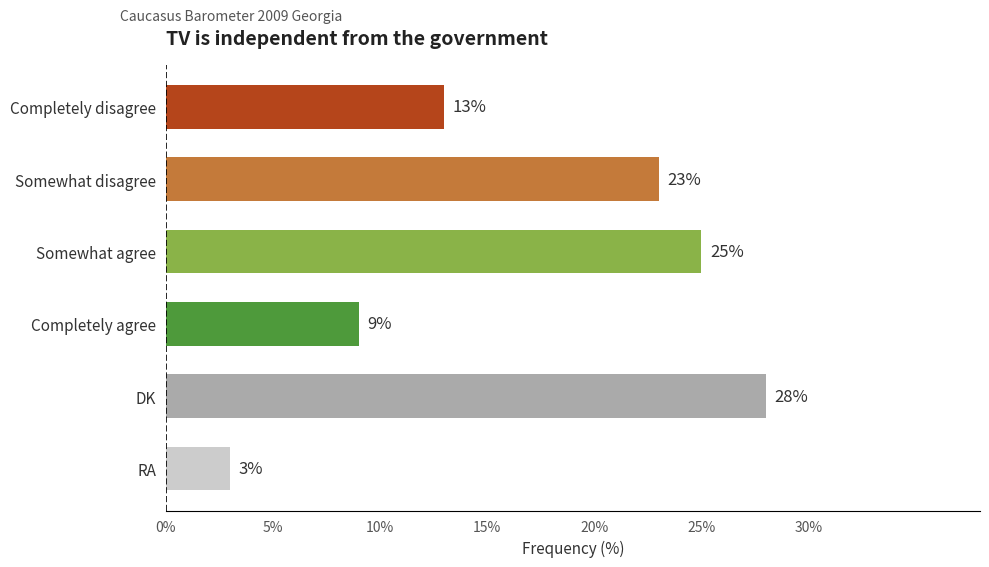

Count the number of categories in the chart.

6